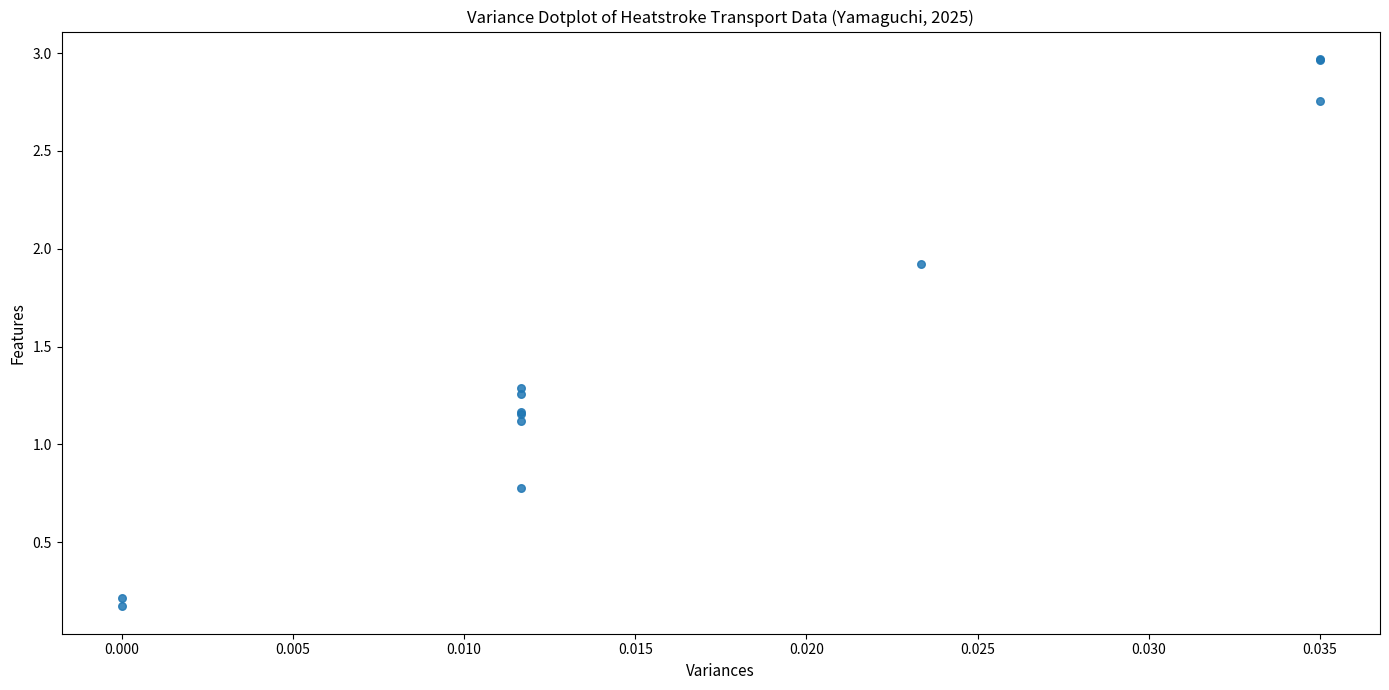

What Y value in the scatter plot is closest to 1?

1.1